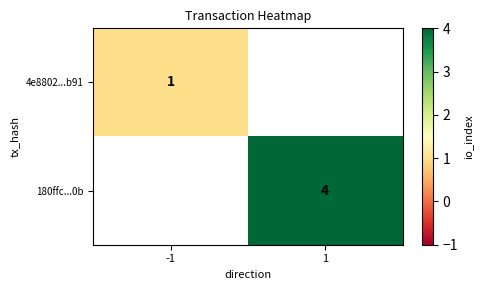

How many categories are shown in the chart?

2